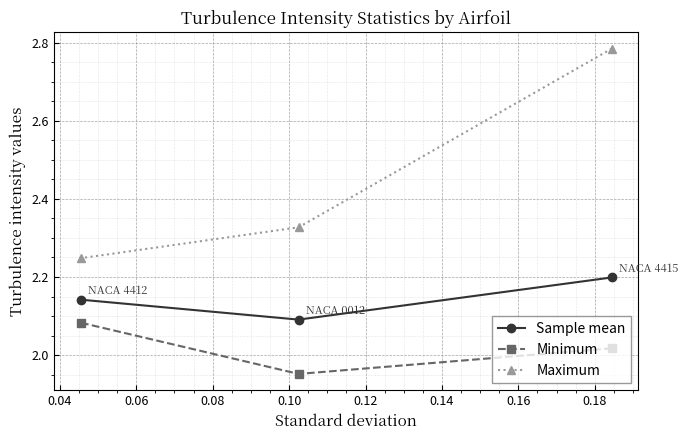

Count the Maximum values in the range 2 to 3.

3